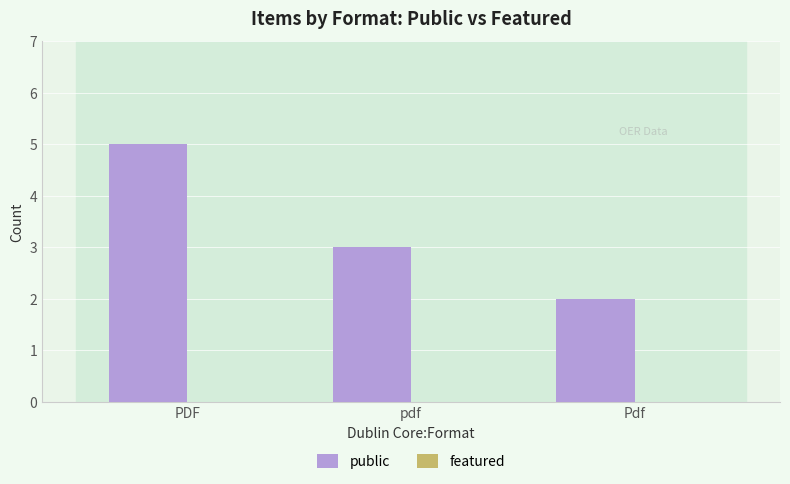

Rank the categories by value from lowest to highest.

Pdf, pdf, PDF